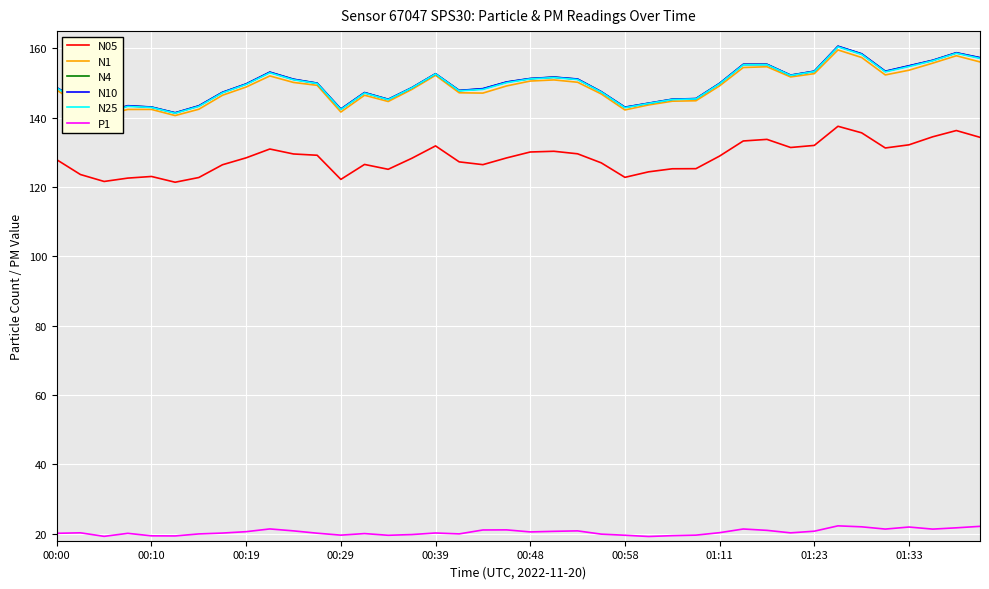

True or false: N05 and N10 cross at least once.

False